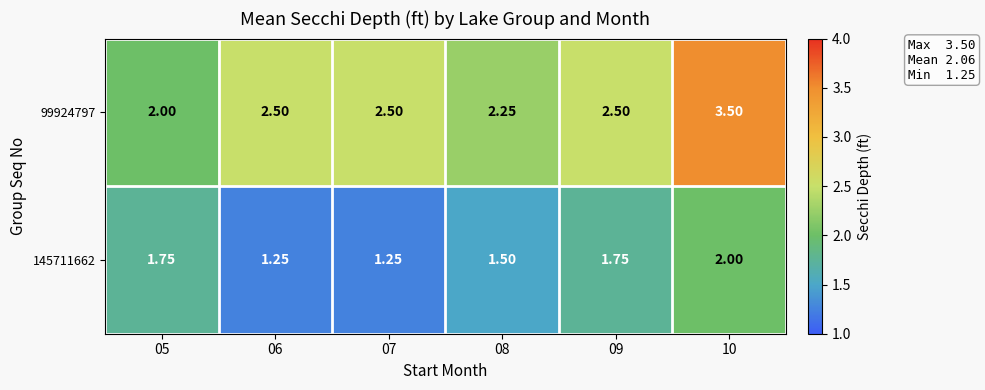

Rank the series by their maximum value, from lowest to highest.

145711662, 99924797